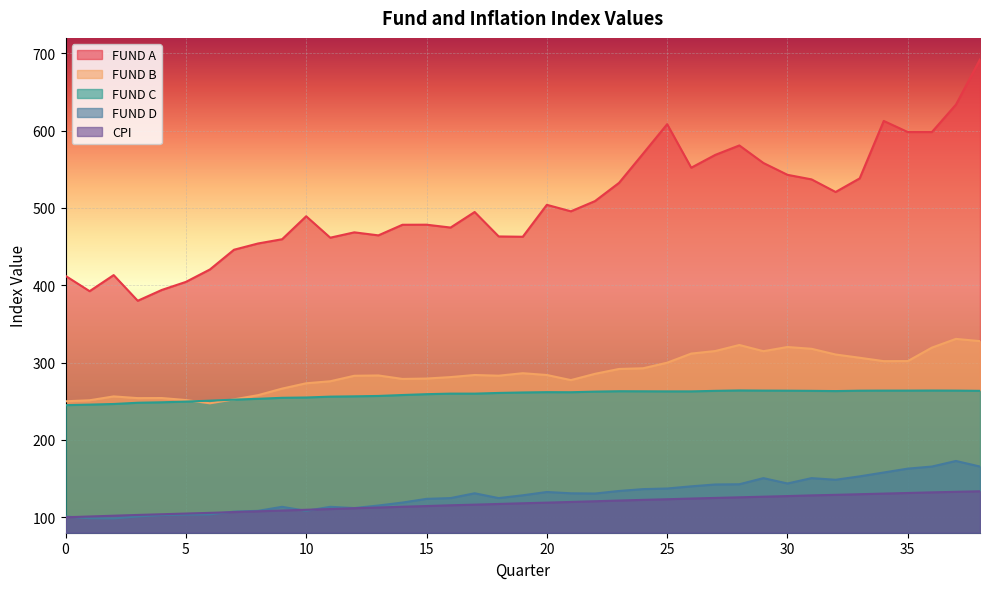

Is the value of CPI at 21 greater than the value of FUND C at 17?

No